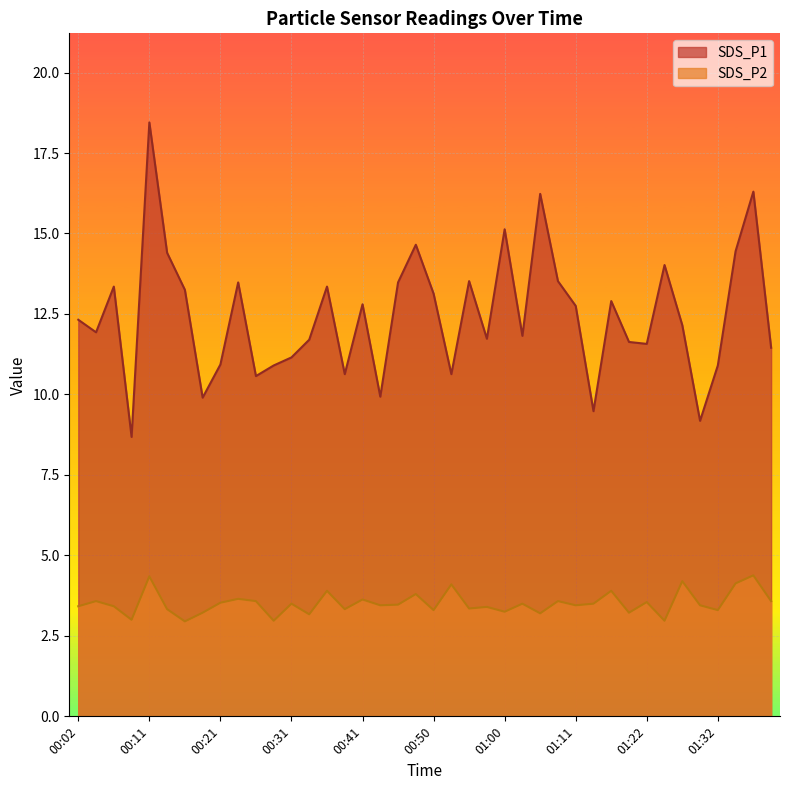

Which has a higher value, 00:48 or 00:26?

00:48